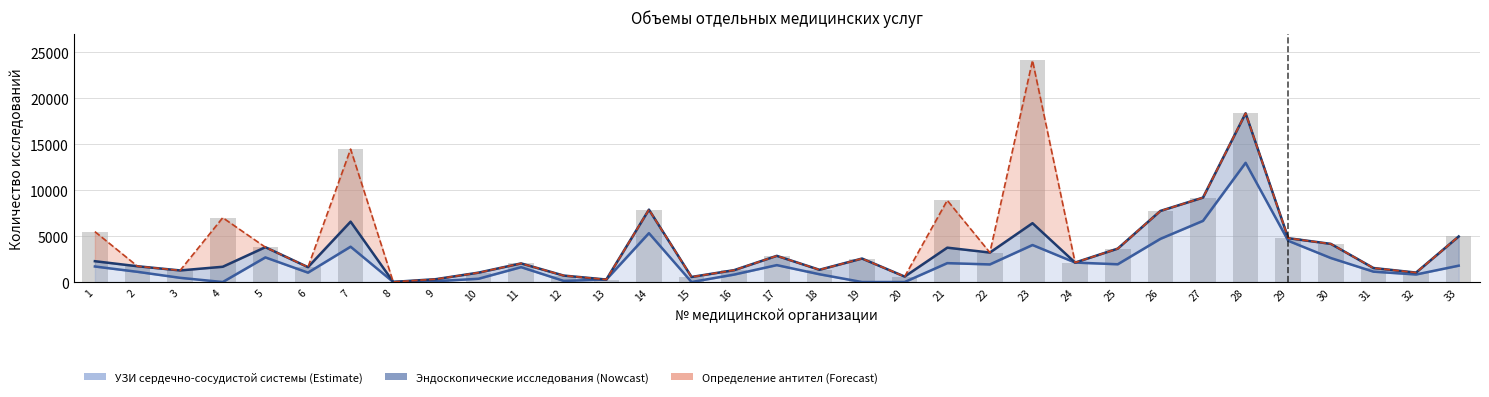

The Определение антител (IgM, IgG) series shows 9081 at 17. True or false?

False